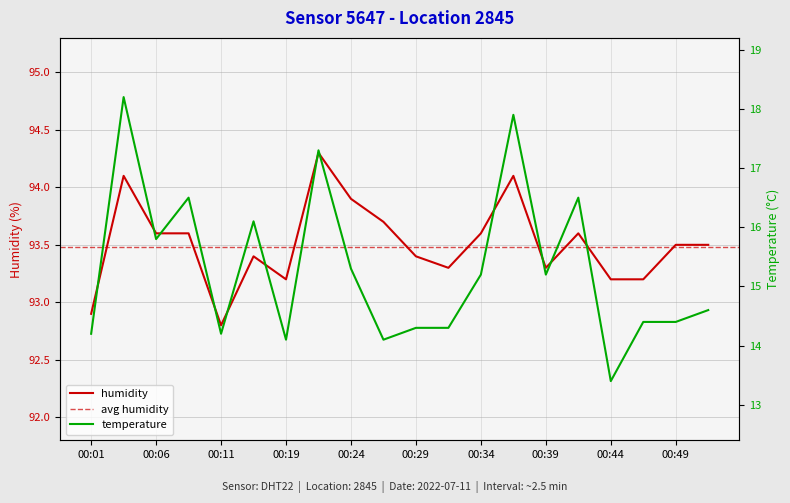

The temperature series shows 14.1 at 00:19. True or false?

True